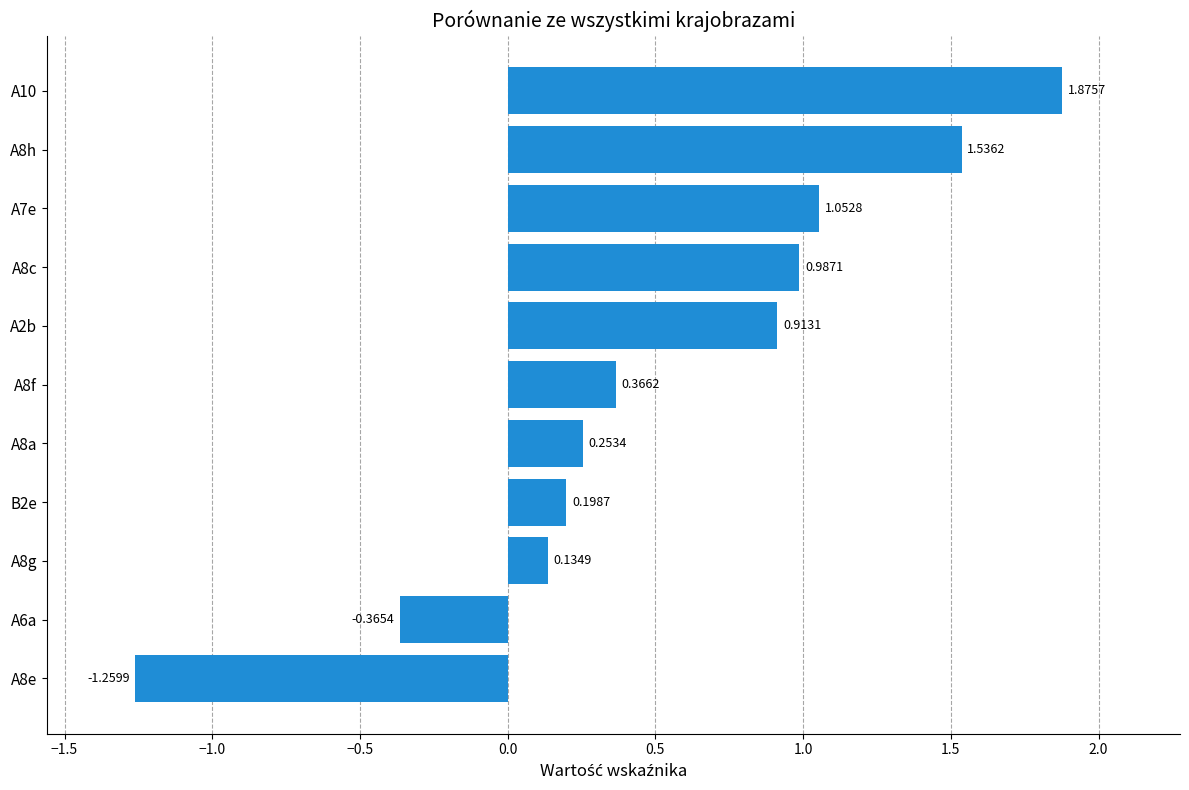

Rank the categories by value from lowest to highest.

A8e, A6a, A8g, B2e, A8a, A8f, A2b, A8c, A7e, A8h, A10